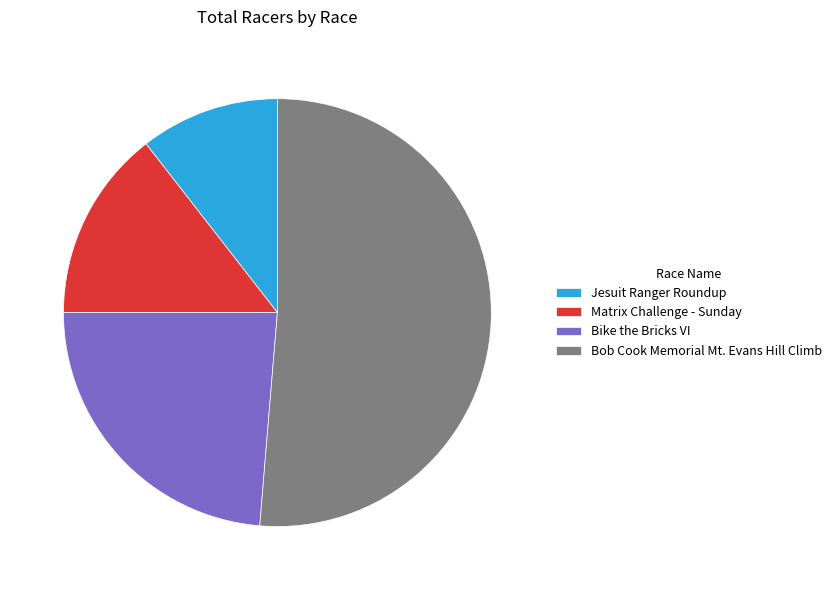

The Matrix Challenge - Sunday slice represents 14% of the pie. True or false?

True